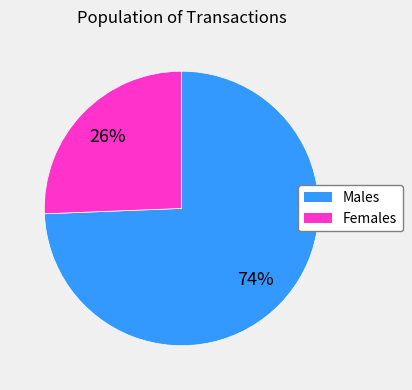

Is there any slice that represents more than half of the pie?

Yes